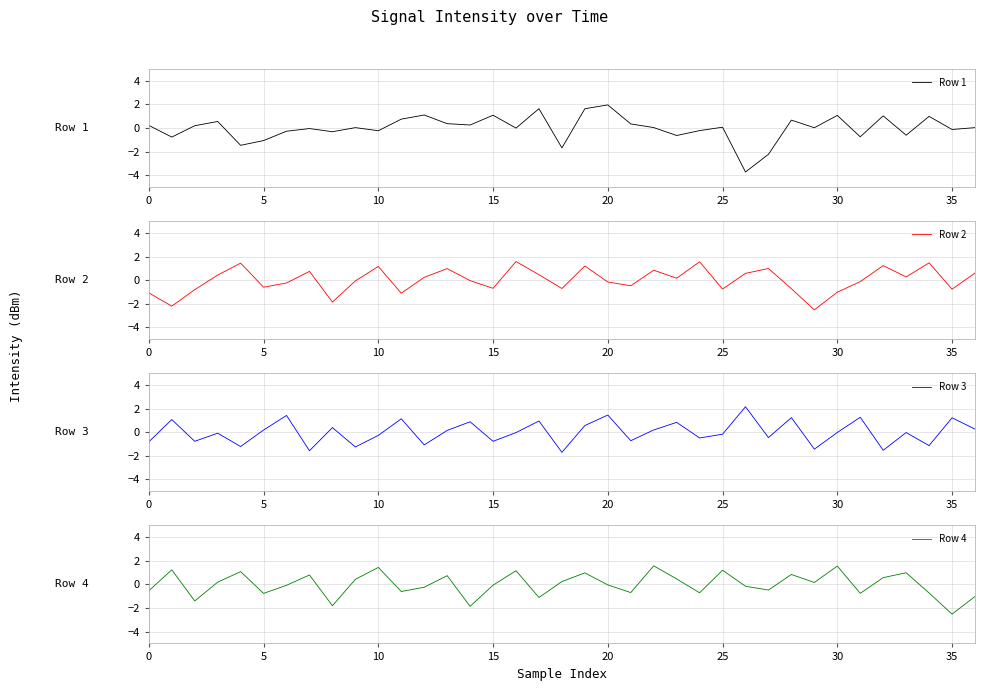

At which category is the sum across all series the highest?

19